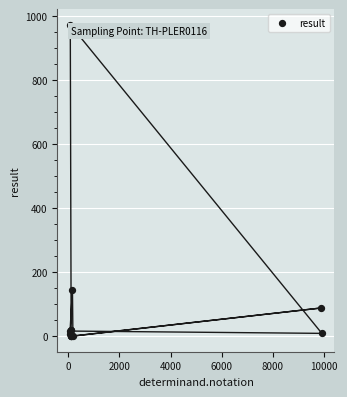

What Y value in the scatter plot is closest to 486?

144.0